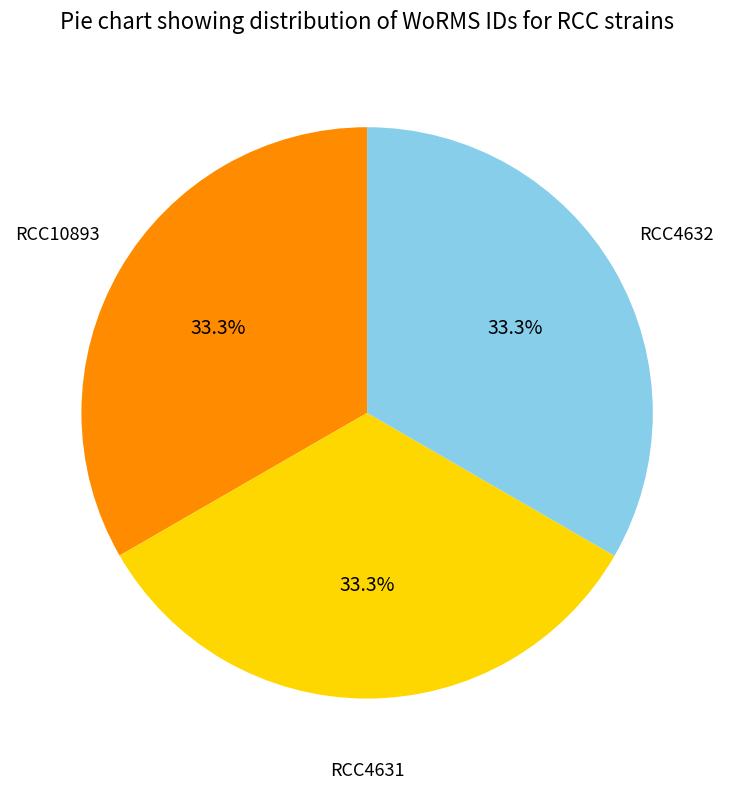

Is it true that RCC10893 is 27% of the pie?

False